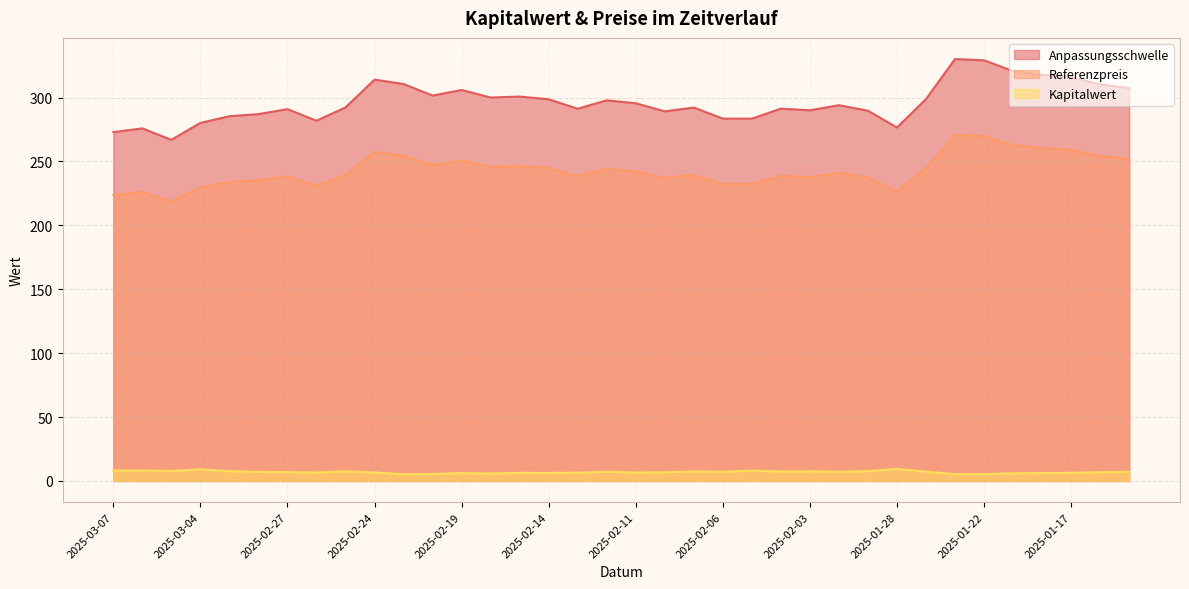

True or false: Kapitalwert and Referenzpreis intersect in this chart.

False